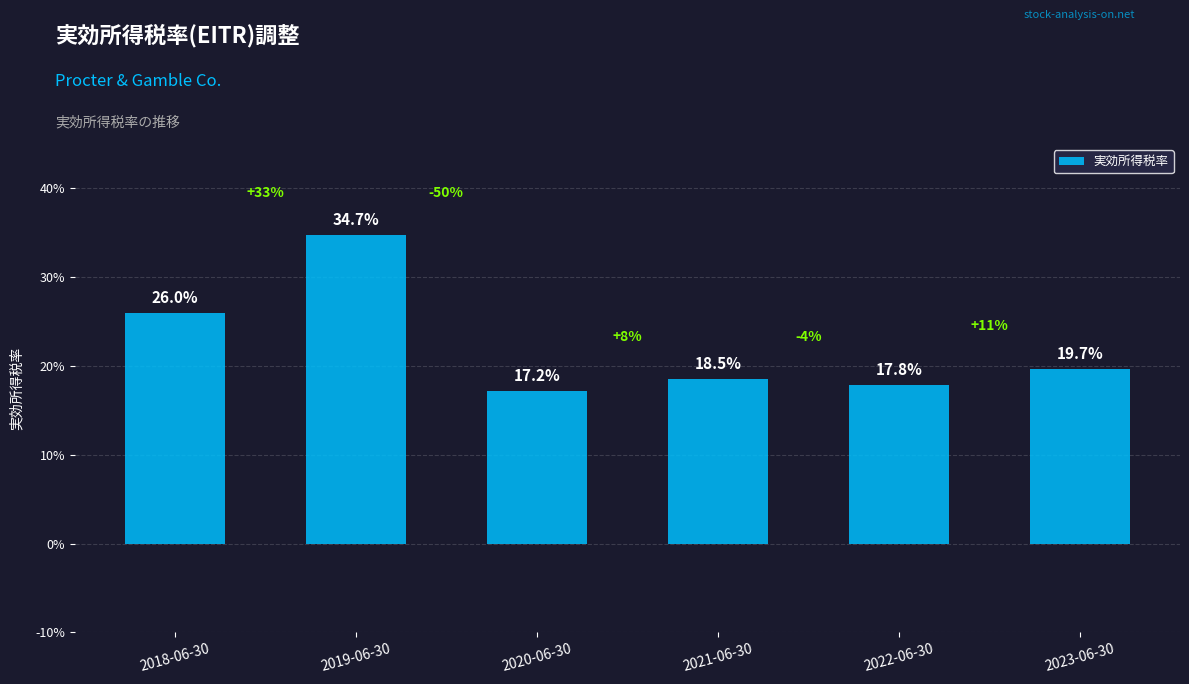

At which category does the chart reach its peak across all series?

2019-06-30